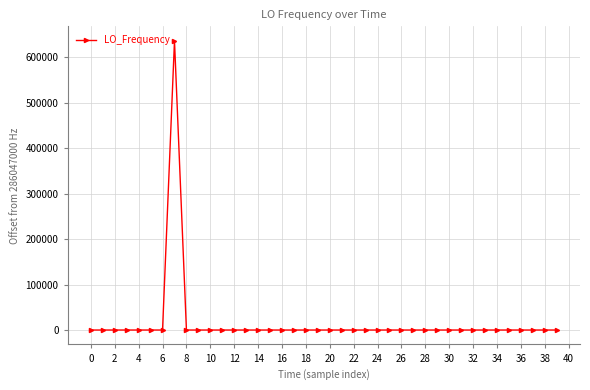

What is the greatest value displayed?

635705.4